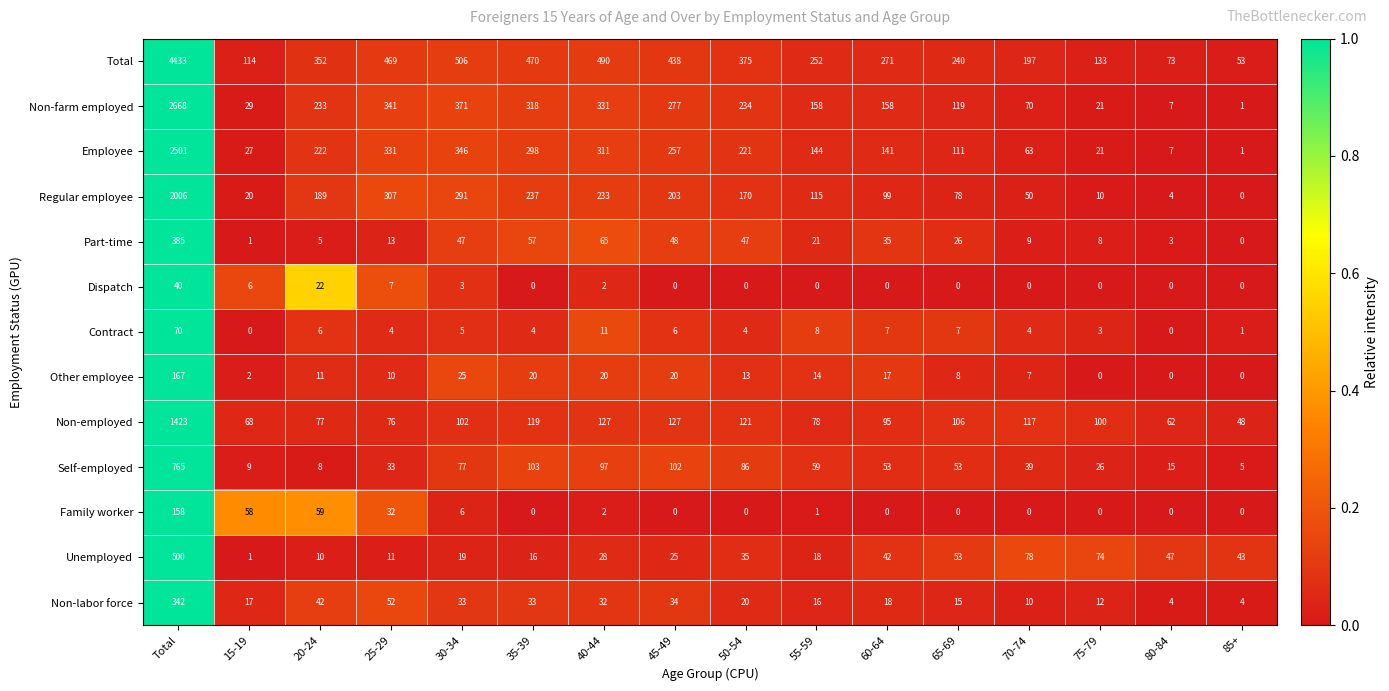

Where does the Self-employed series first go above 53?

Total